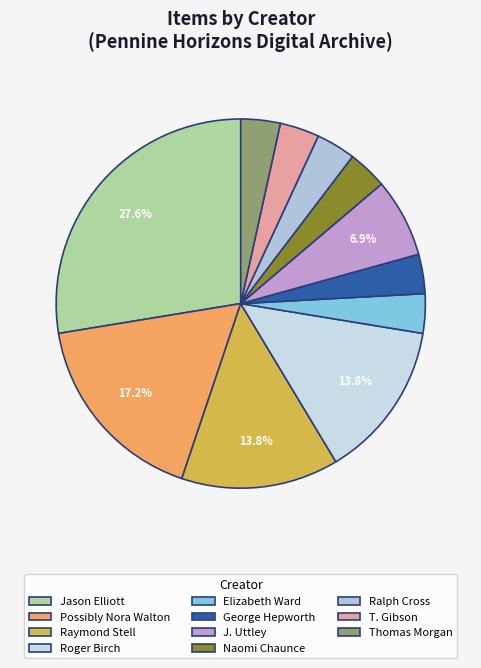

Between Thomas Morgan and T. Gibson, which is larger?

Thomas Morgan